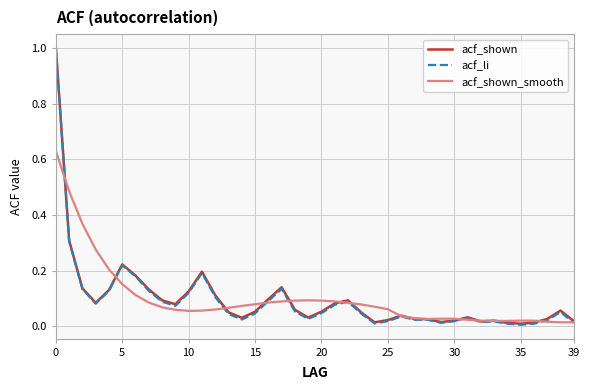

Which series has the largest range (max minus min)?

acf_li